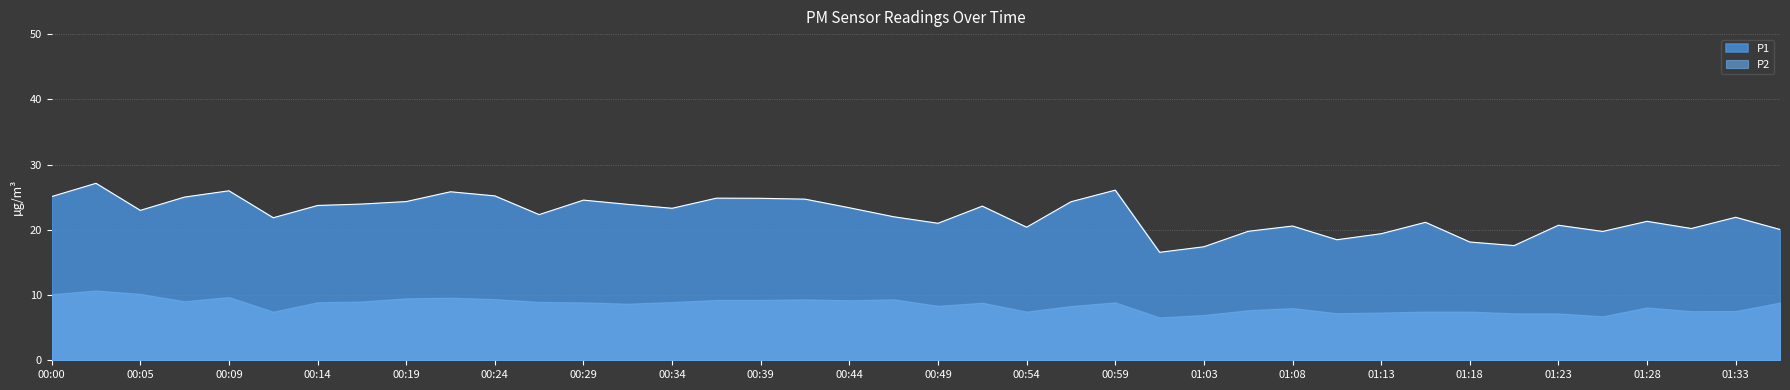

How many lines are shown in the chart?

2